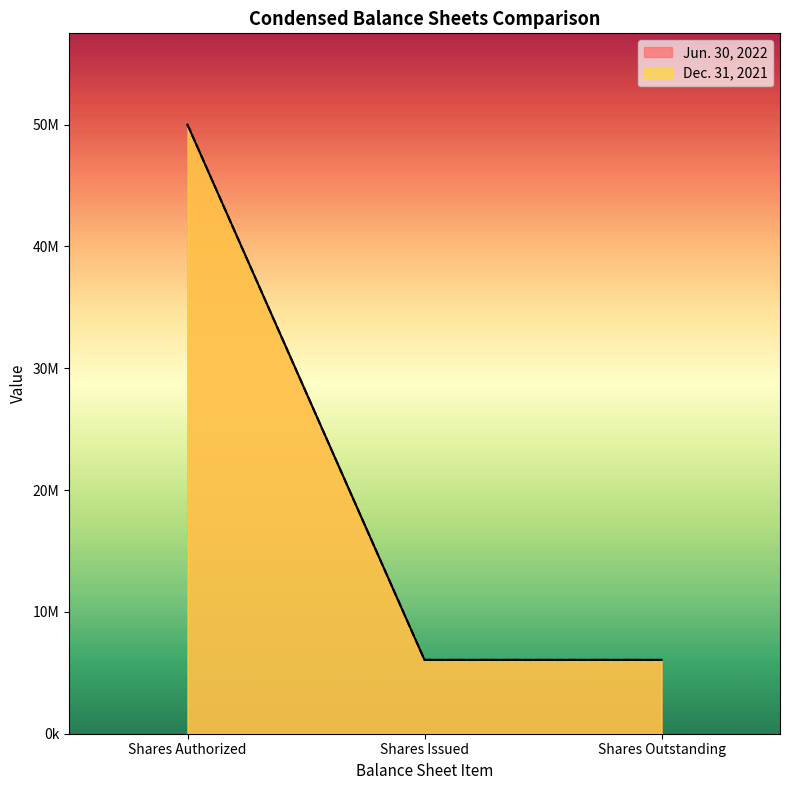

True or false: Dec. 31, 2021 and Jun. 30, 2022 cross at least once.

False